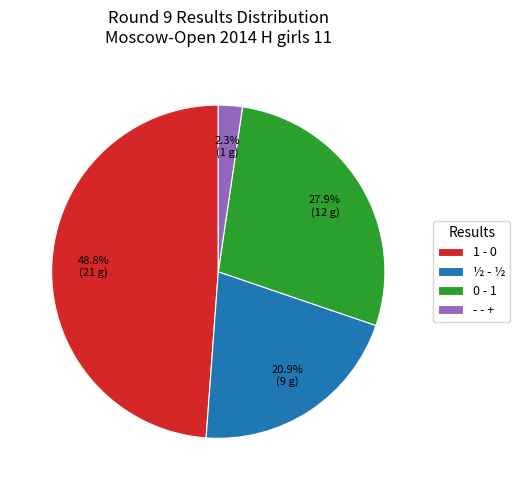

How much of the chart is everything except - - +?

97.7%